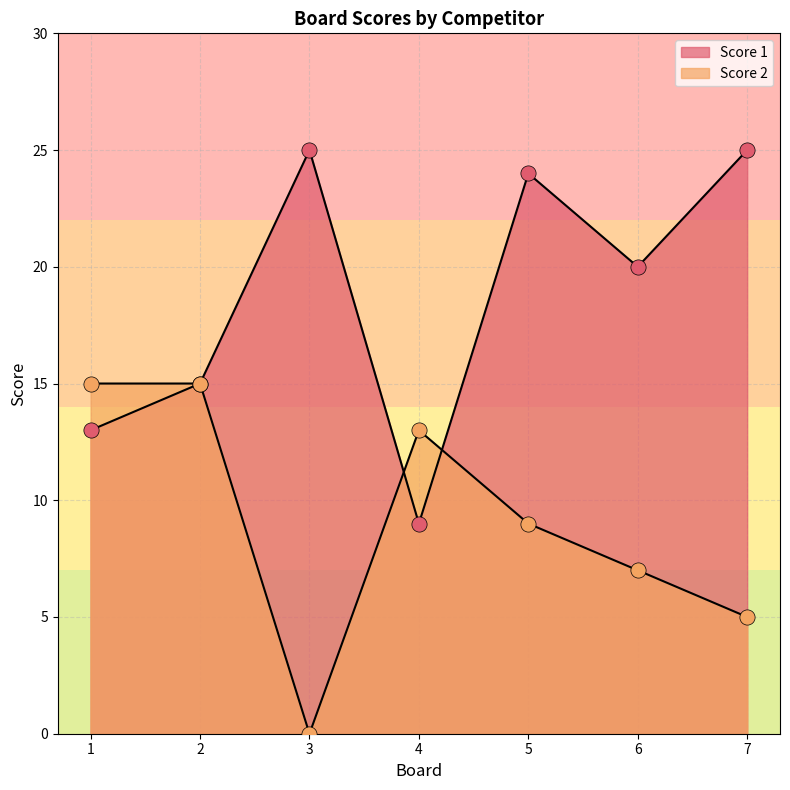

What is the total value across all series at 3?

25